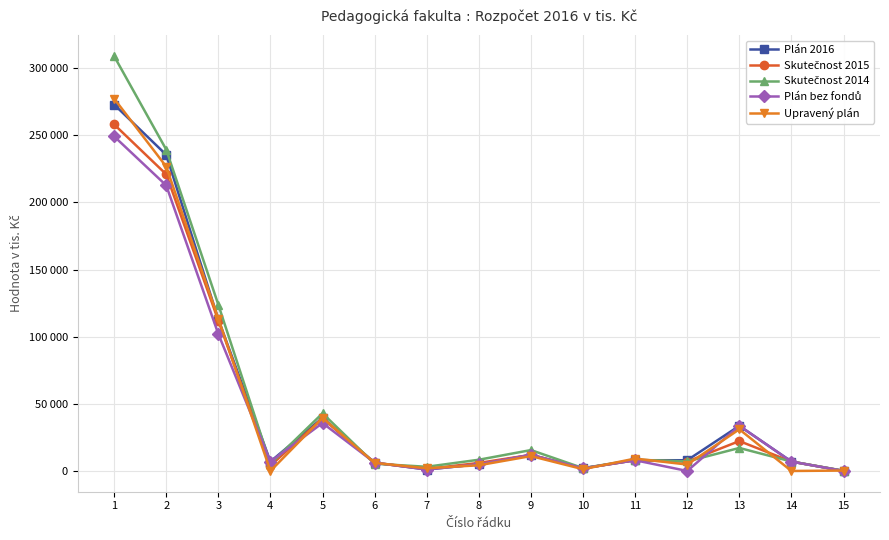

Is this an area chart (filled region under the line)?

No